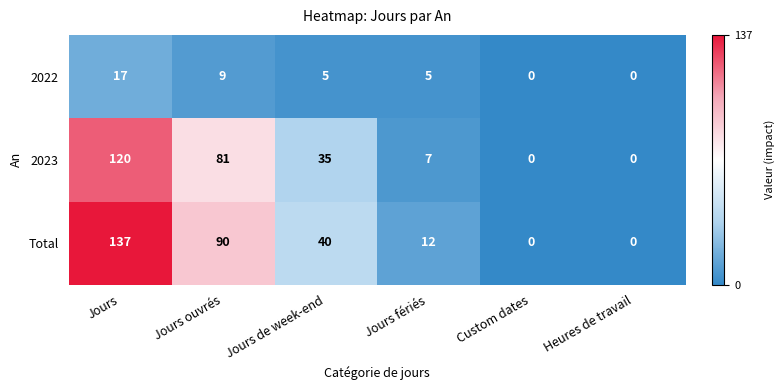

Which series has the largest total across all categories?

Total